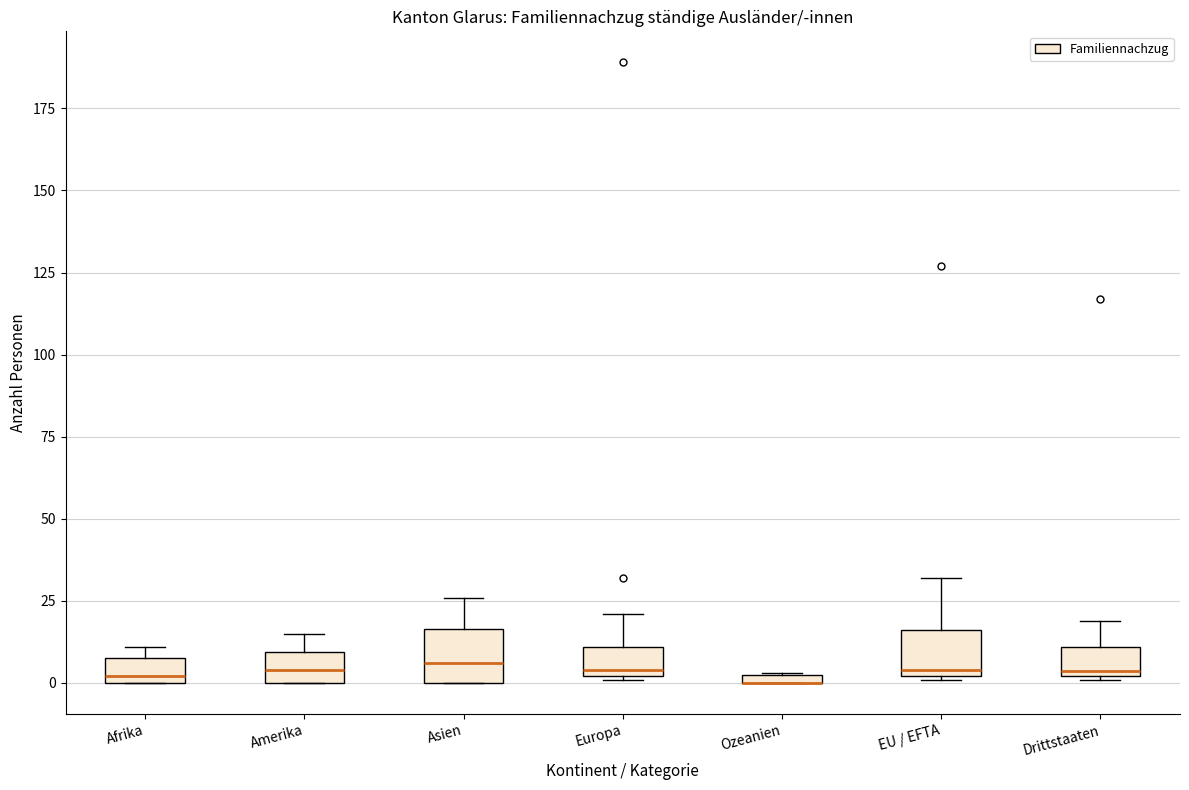

Where is the upper edge of the box for EU / EFTA on the y-axis? The values are not printed on the chart, so give them approximately, as read against the axis.

15